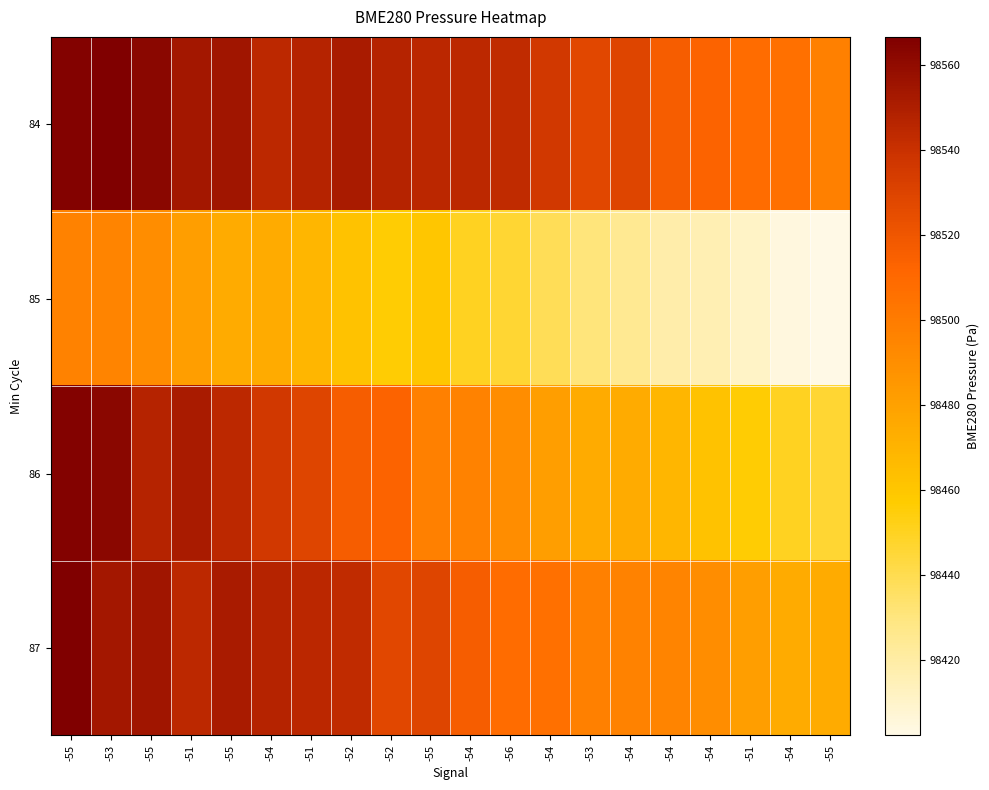

Which series has the largest total across all categories?

84